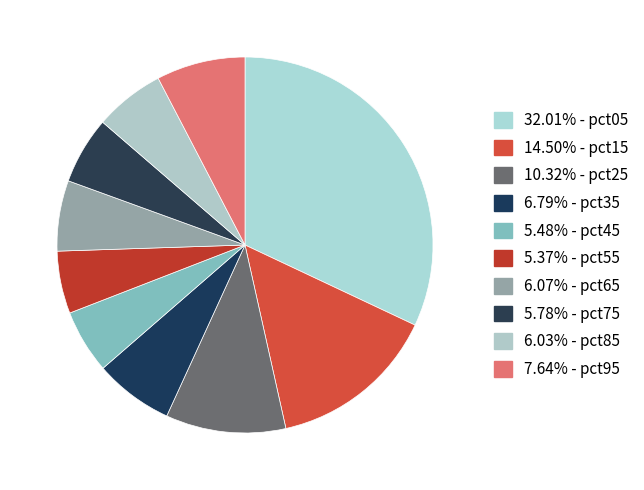

Which slice is the largest?

pct05